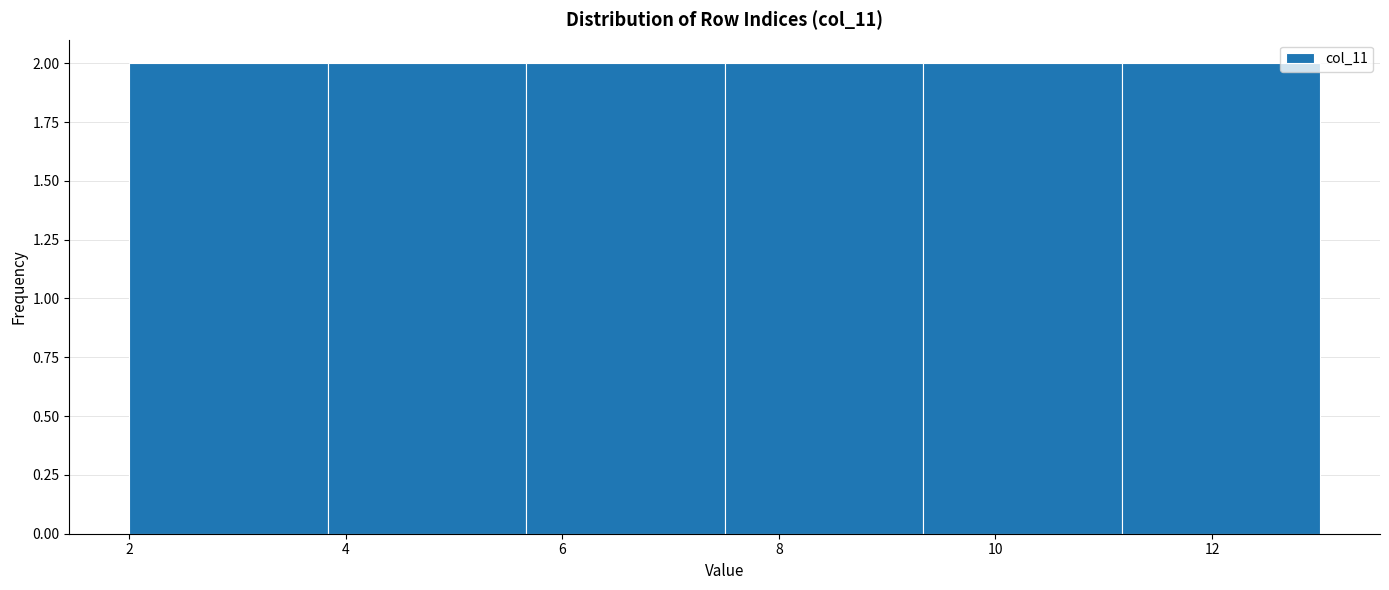

Reading left to right, list every bar in this chart as the range it spans on the x-axis followed by its height. Neither the bar edges nor the heights are printed on the chart, so give them approximately, as read against the axes.

2.0 to 3.8: 2
3.8 to 5.6: 2
5.6 to 7.6: 2
7.6 to 9.4: 2
9.4 to 11.2: 2
11.2 to 13.0: 2